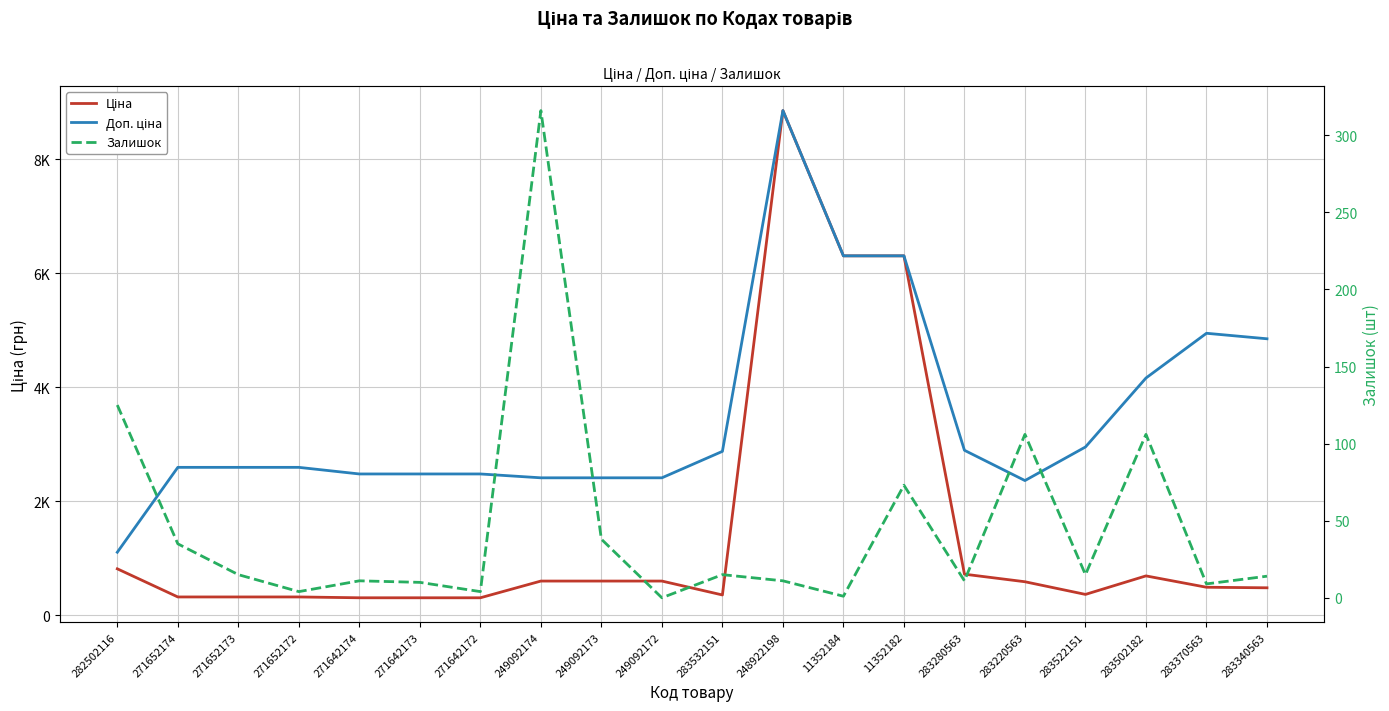

True or false: Доп. ціна has more than 0 interior local peaks.

True